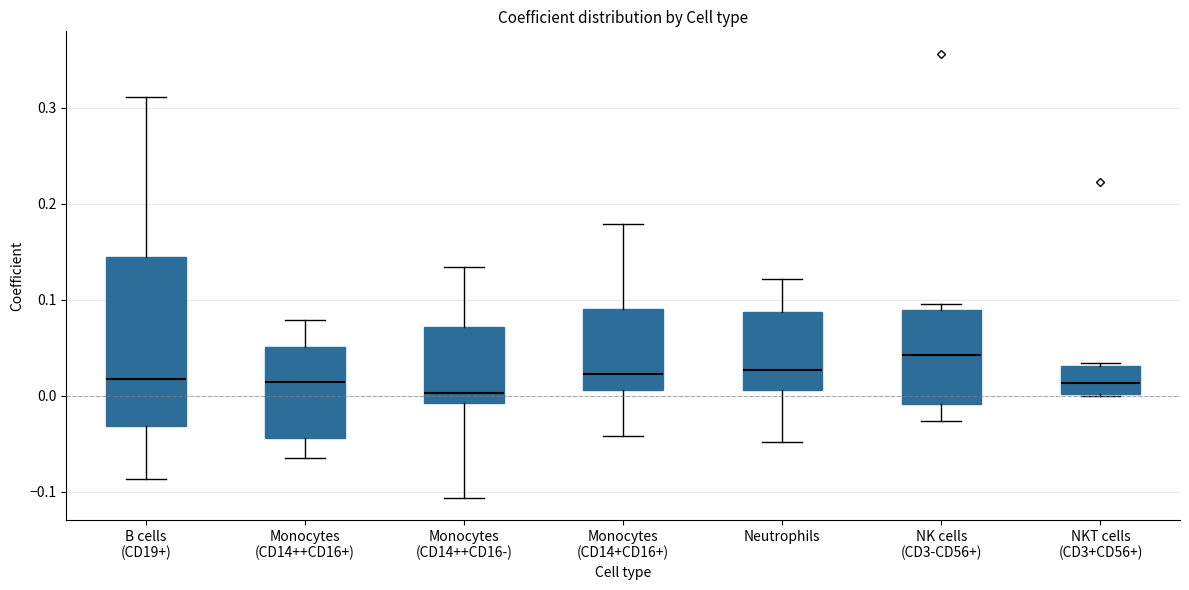

Reading left to right, read every box against the y-axis: the position of its median line, the range the box covers, and the ends of its whiskers. The values are not printed on the chart, so give them approximately, as read against the axis.

B cells (CD19+): median 0.02, box -0.03 to 0.14, whiskers -0.09 to 0.31
Monocytes (CD14++CD16+): median 0.01, box -0.04 to 0.05, whiskers -0.07 to 0.08
Monocytes (CD14++CD16-): median 0.00, box -0.01 to 0.07, whiskers -0.11 to 0.13
Monocytes (CD14+CD16+): median 0.02, box 0.01 to 0.09, whiskers -0.04 to 0.18
Neutrophils: median 0.03, box 0.01 to 0.09, whiskers -0.05 to 0.12
NK cells (CD3-CD56+): median 0.04, box -0.01 to 0.09, whiskers -0.03 to 0.10
NKT cells (CD3+CD56+): median 0.01, box 0.00 to 0.03, whiskers 0.00 to 0.03 (just above the box's upper edge)